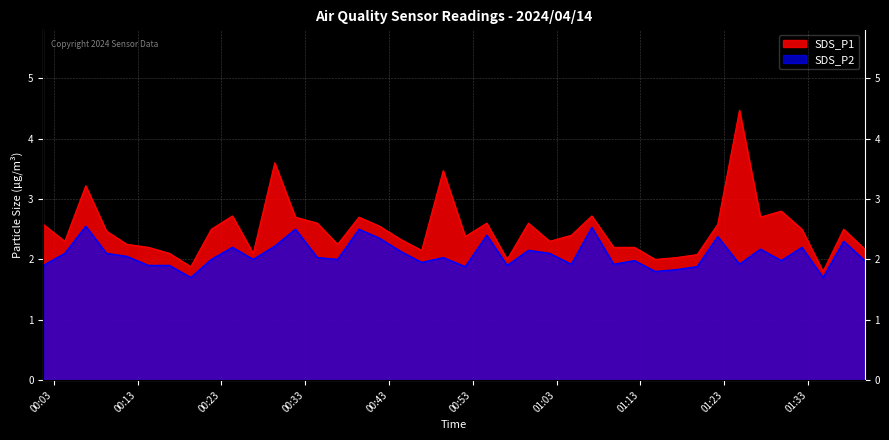

What is the highest value of the SDS_P1 series?

4.5